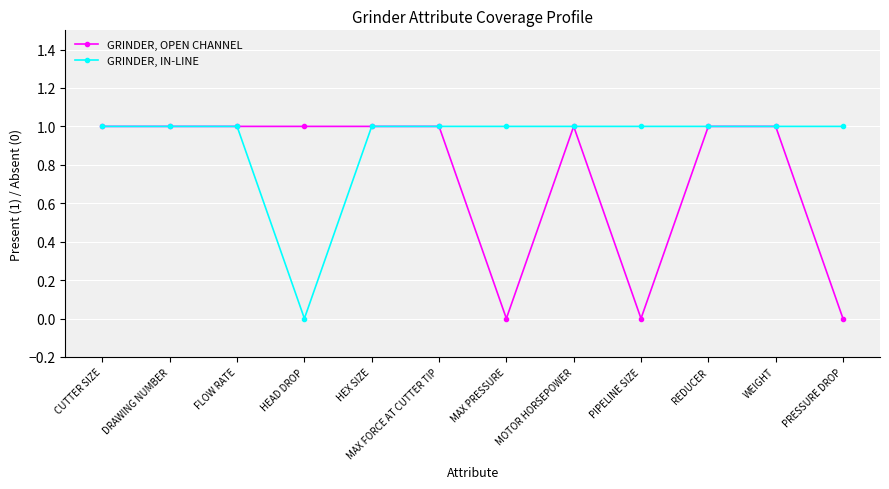

Which series has the largest total across all categories?

GRINDER, IN-LINE